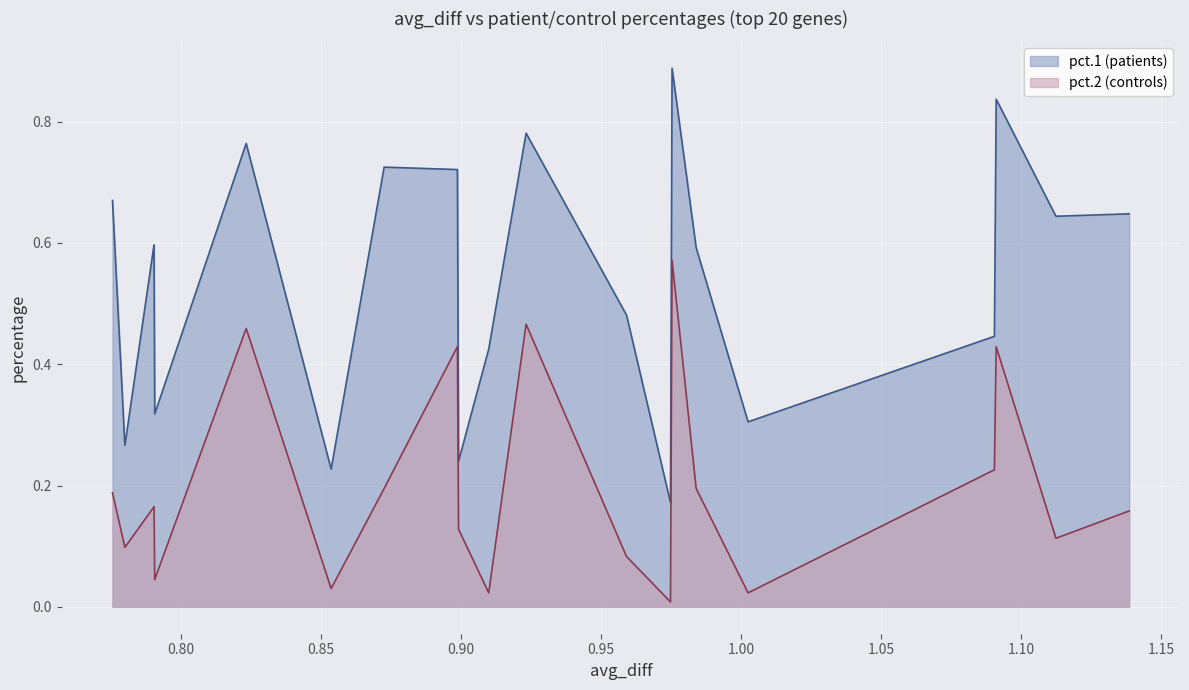

Rank the series by their maximum value, from highest to lowest.

pct.1 (patients), pct.2 (controls)